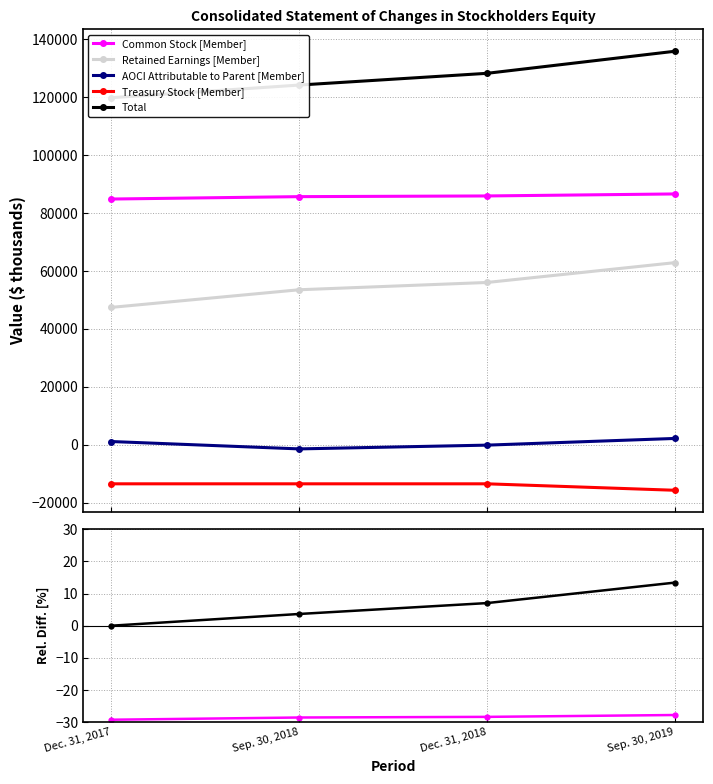

True or false: AOCI Attributable to Parent [Member] and Total intersect in this chart.

False